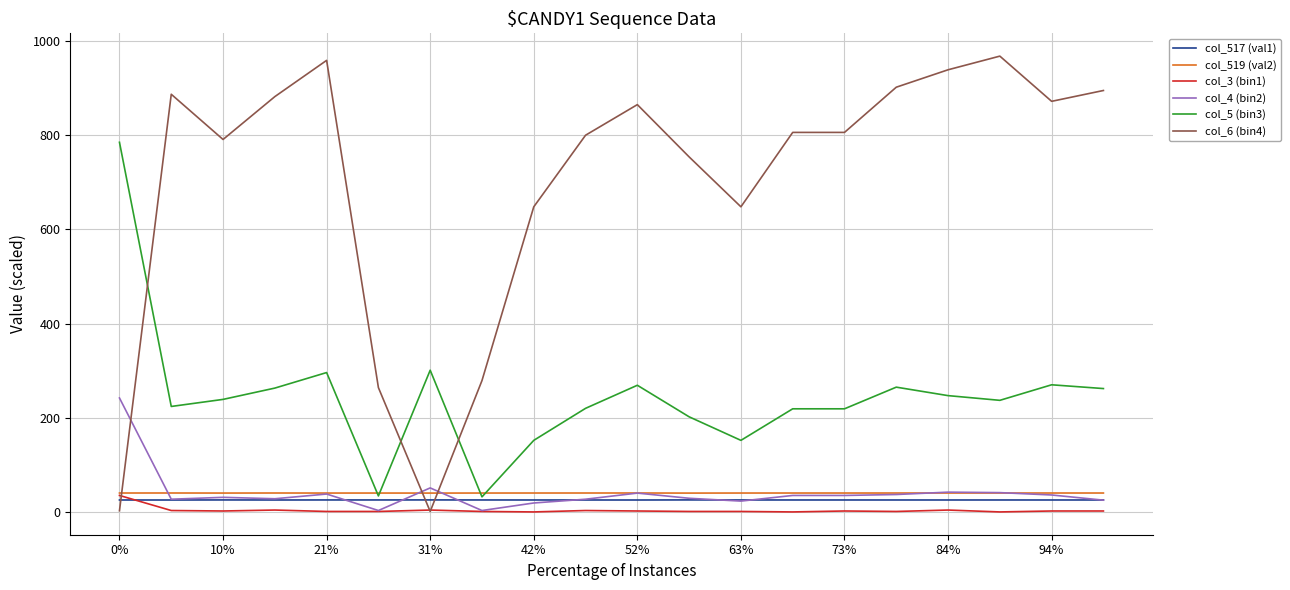

Which series has the largest total across all categories?

col_6 (bin4)